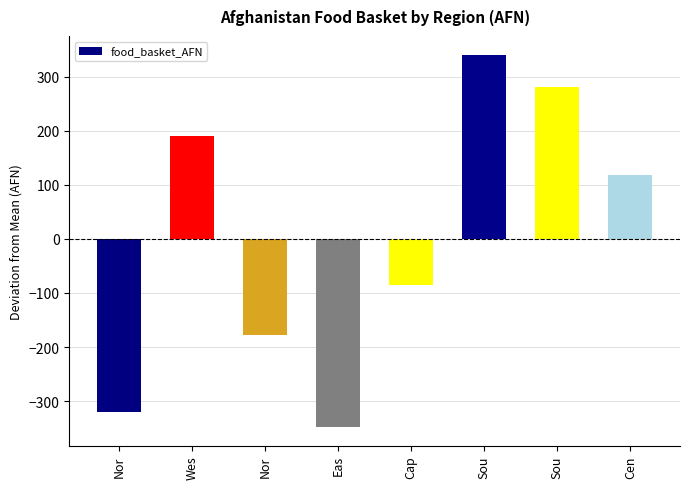

Does the chart contain any negative values?

Yes